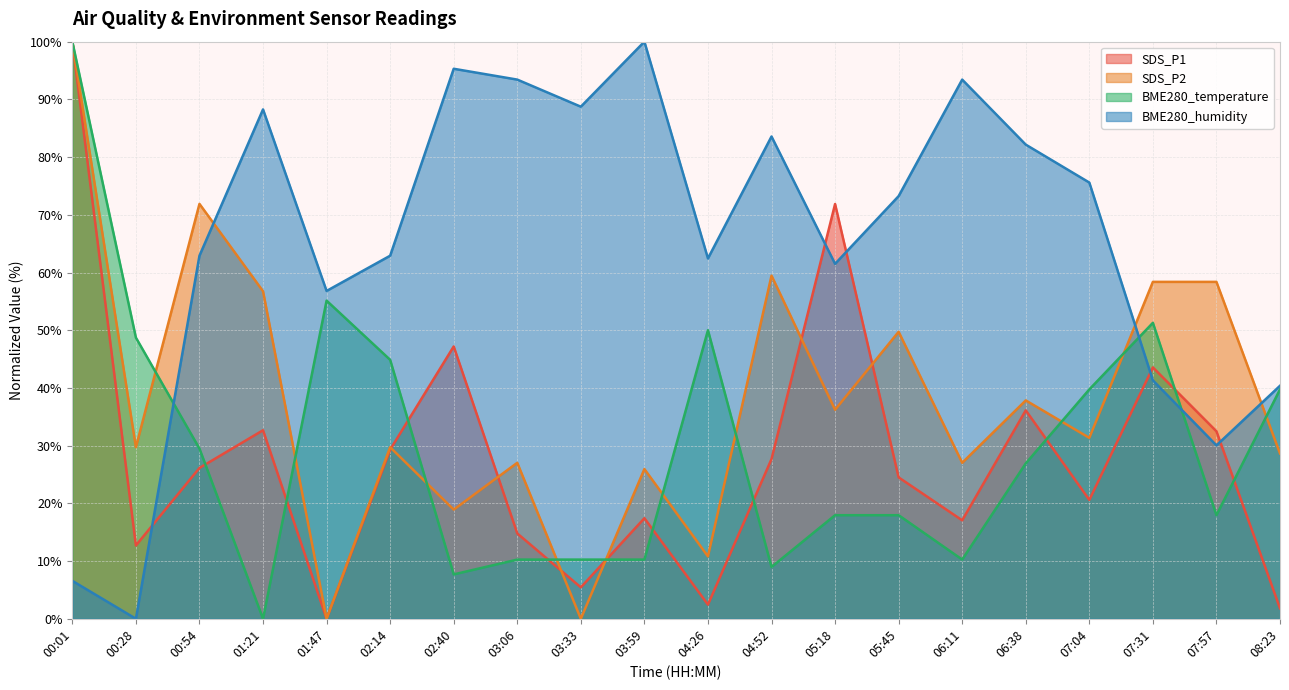

How many times do SDS_P2 and BME280_temperature cross each other?

10